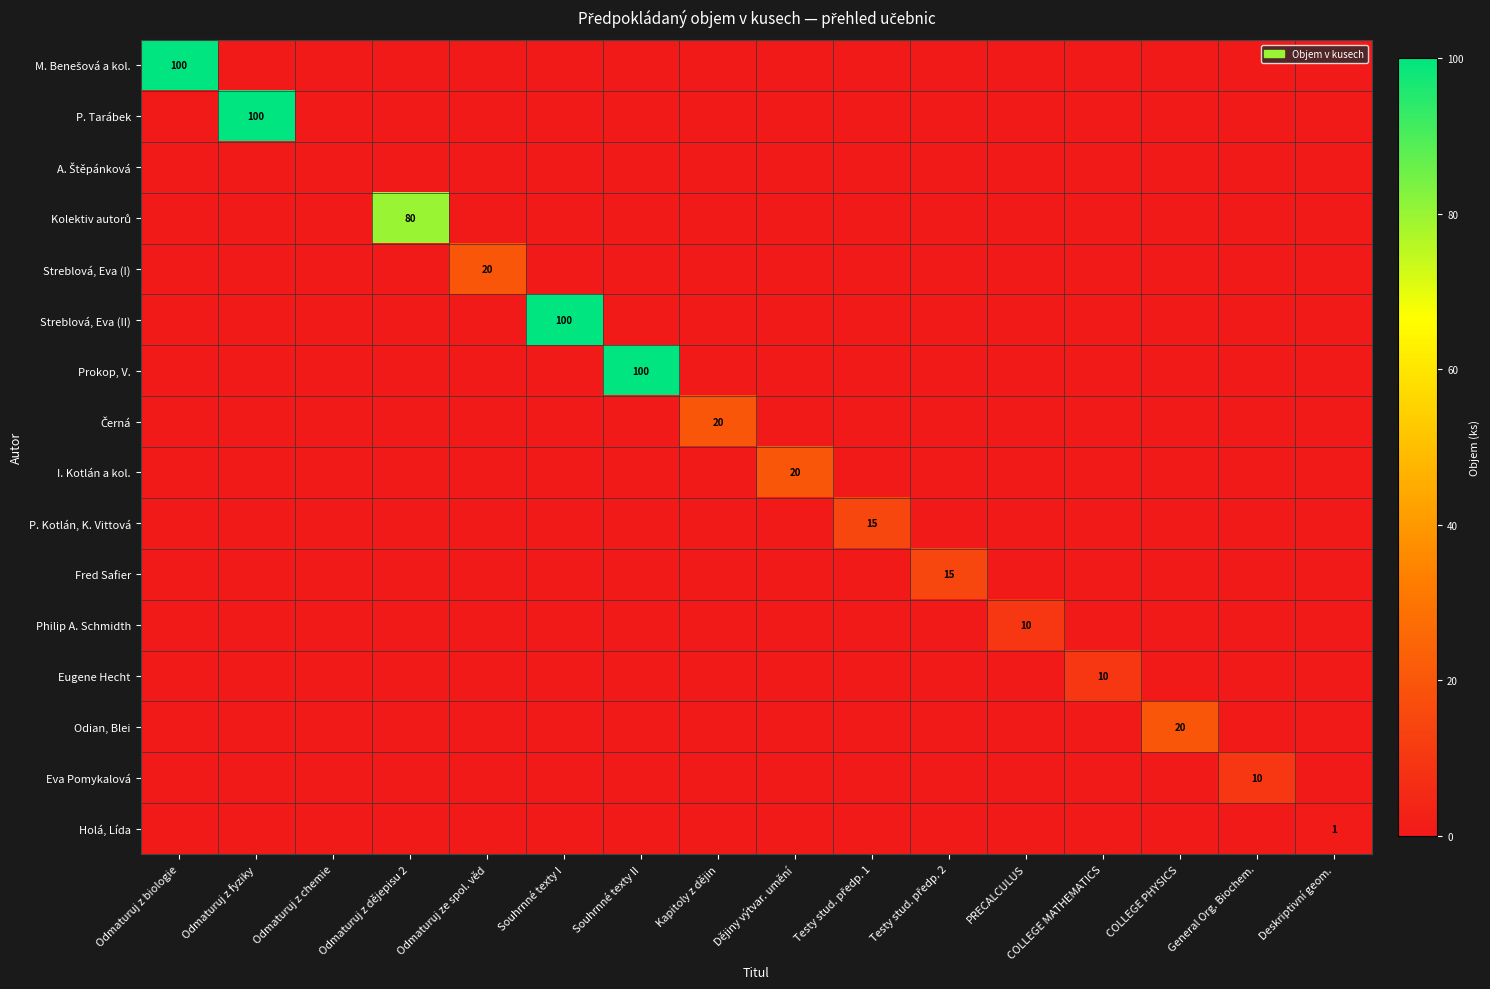

What is the highest value of the Černá series?

20